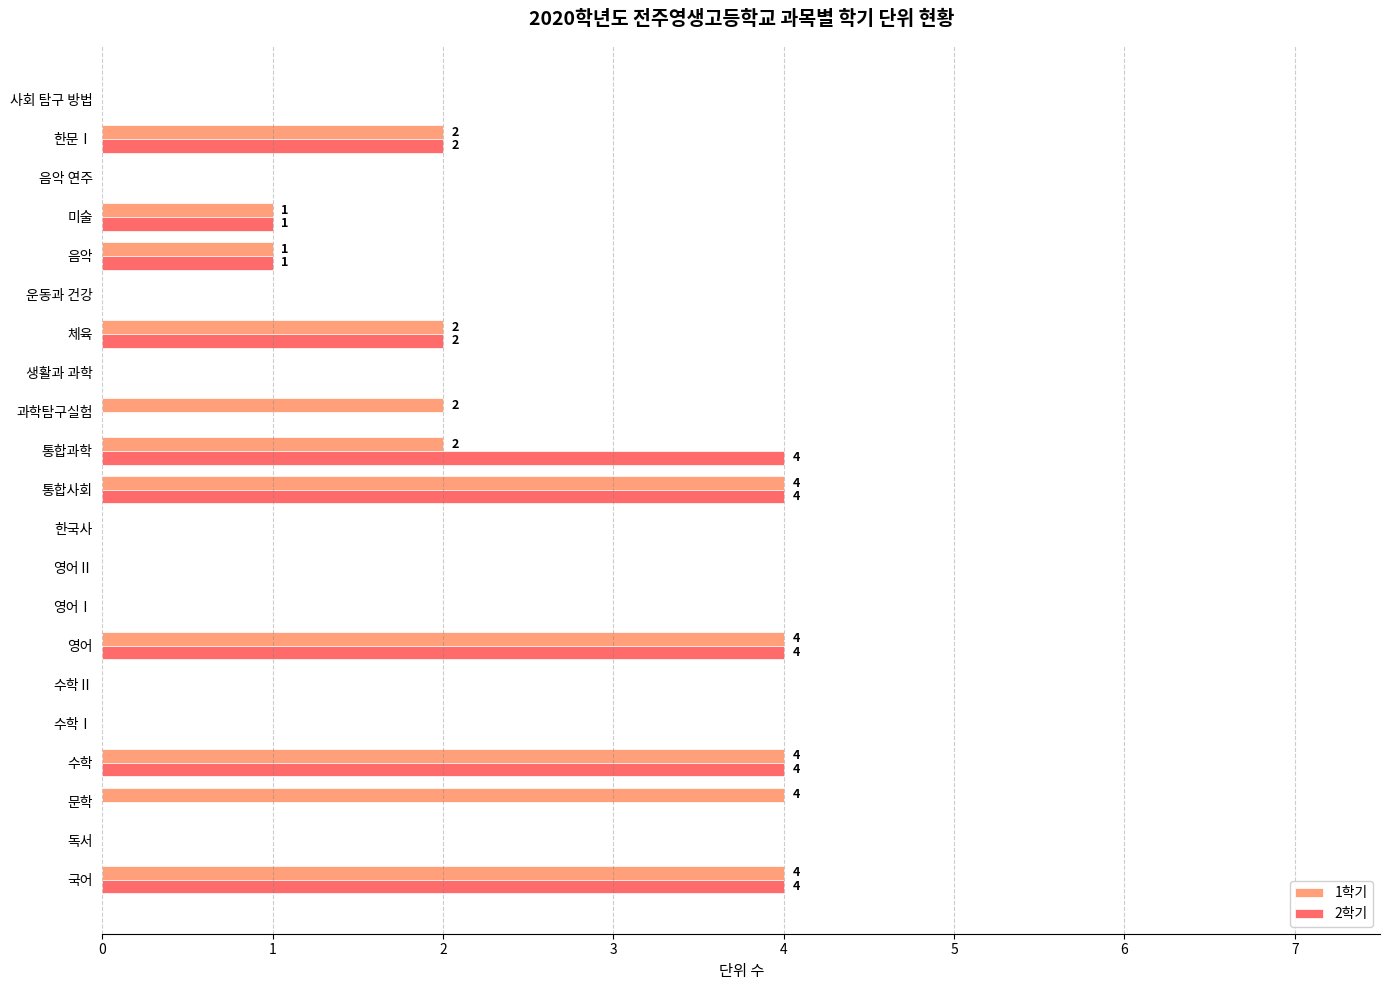

Between 문학 and 수학, which series saw the biggest shift?

2학기